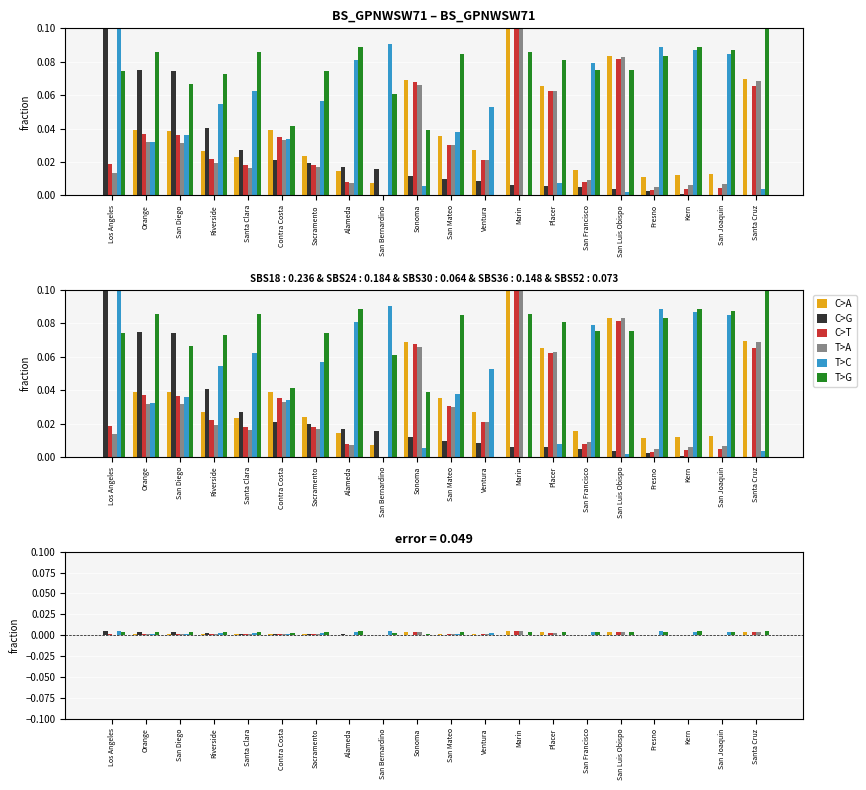

Between Riverside and Ventura, which is larger?

Ventura